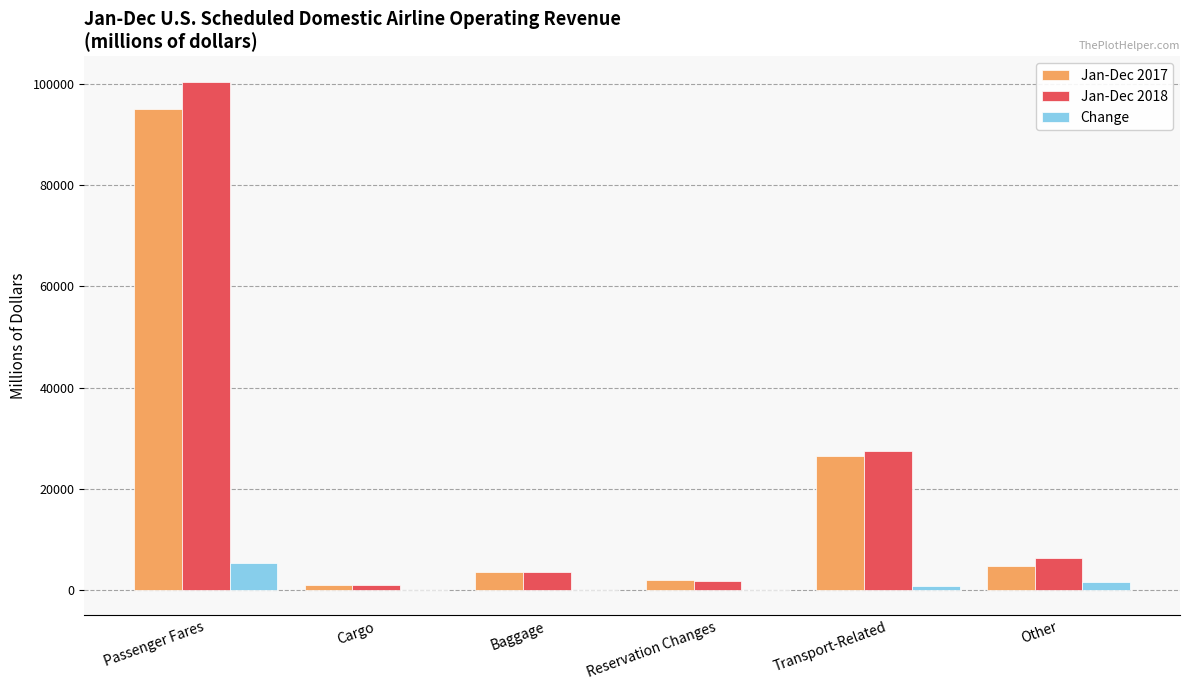

Count the number of data series in this chart.

3